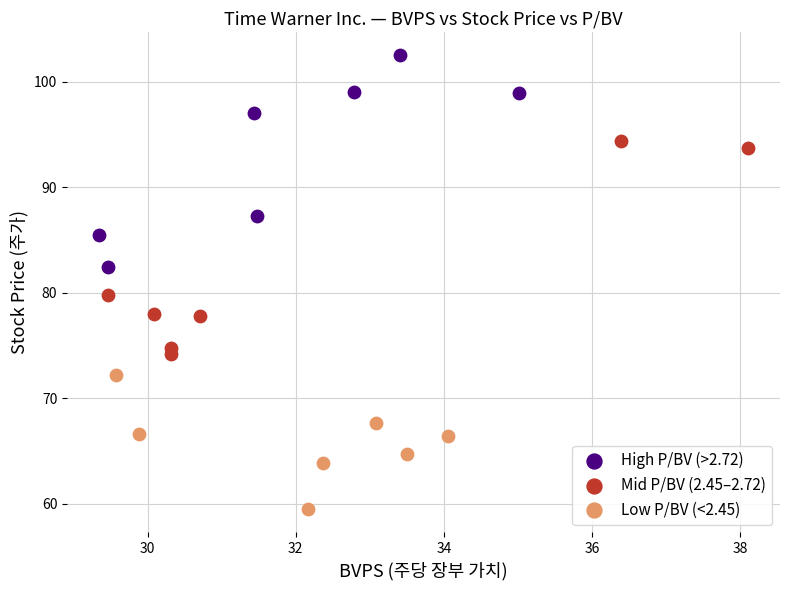

Which series contains the highest Y value?

High P/BV (>2.72)